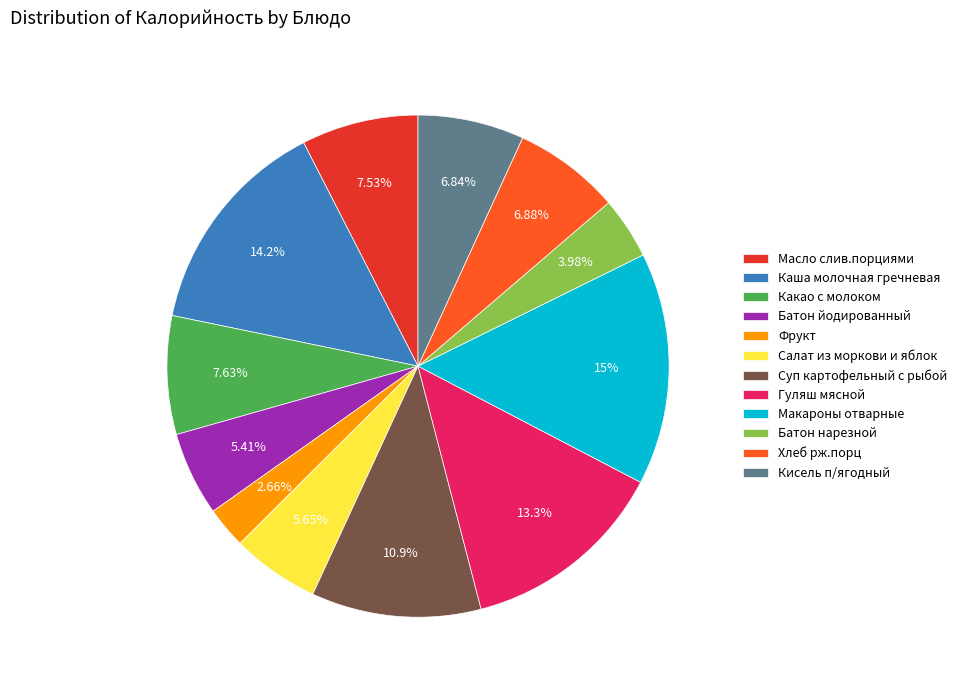

What percentage is the Хлеб рж.порц slice, to the nearest percent?

7%